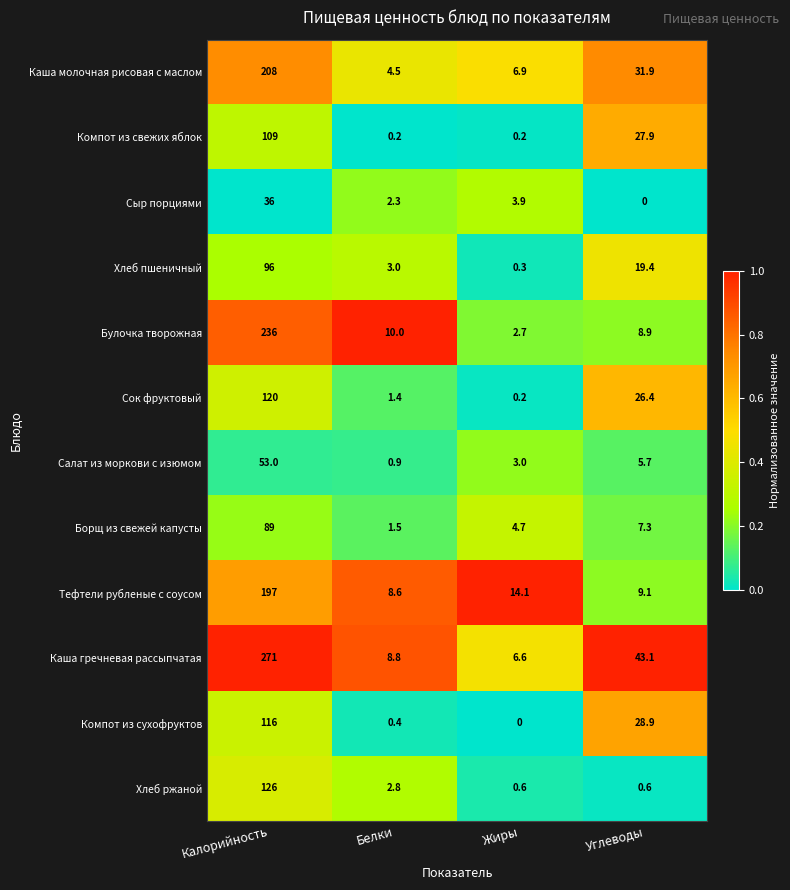

What is the difference between the maximum and second lowest values in the Сок фруктовый series?

118.6